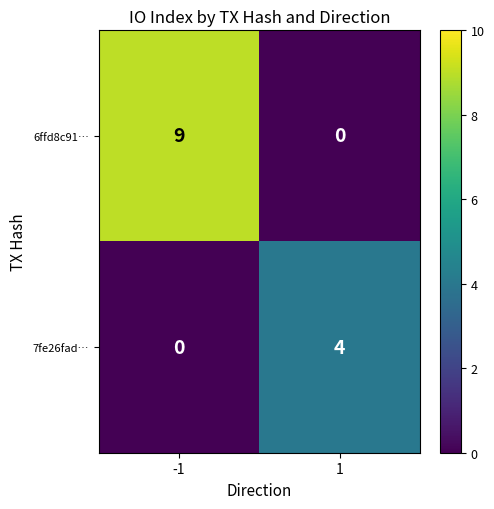

The value of 6ffd8c91… at -1 is 9. True or false?

True